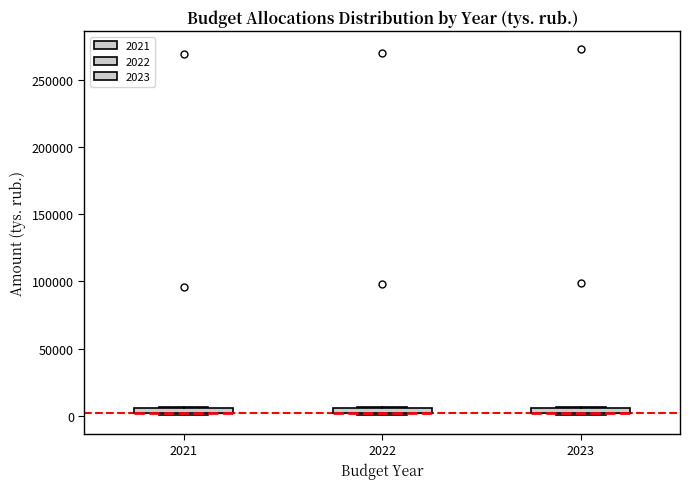

Where is the lower edge of the box at x = 2022 on the y-axis? The values are not printed on the chart, so give them approximately, as read against the axis.

0